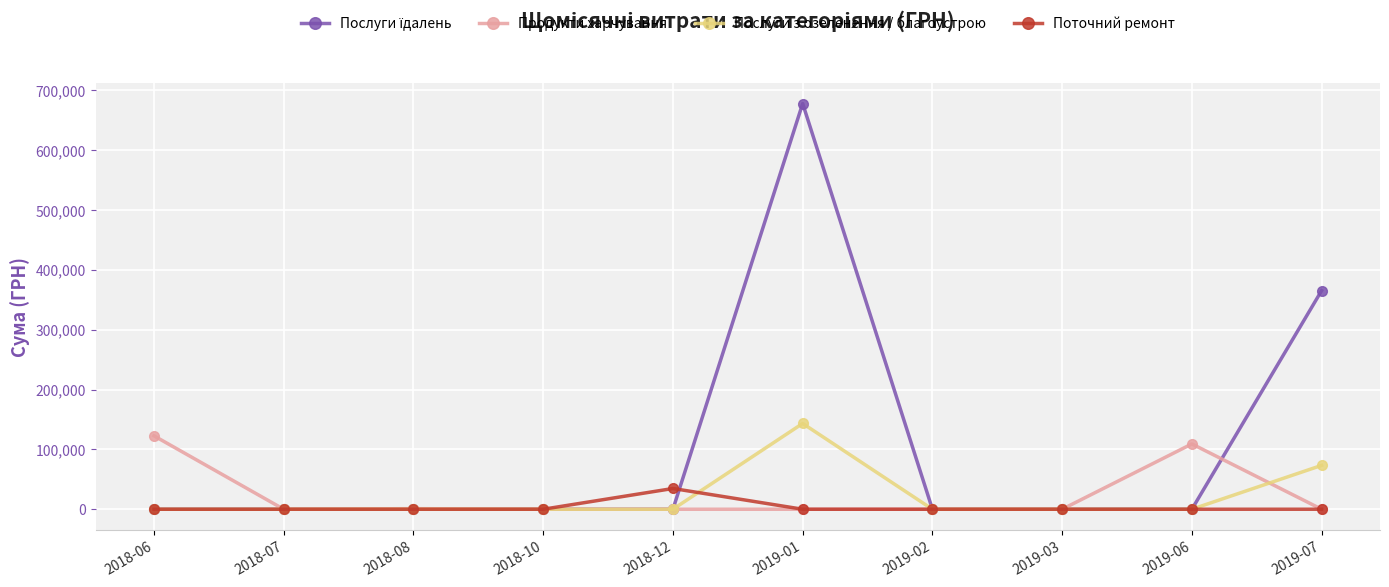

True or false: Продукти харчування and Послуги з озеленення / благоустрою intersect in this chart.

True